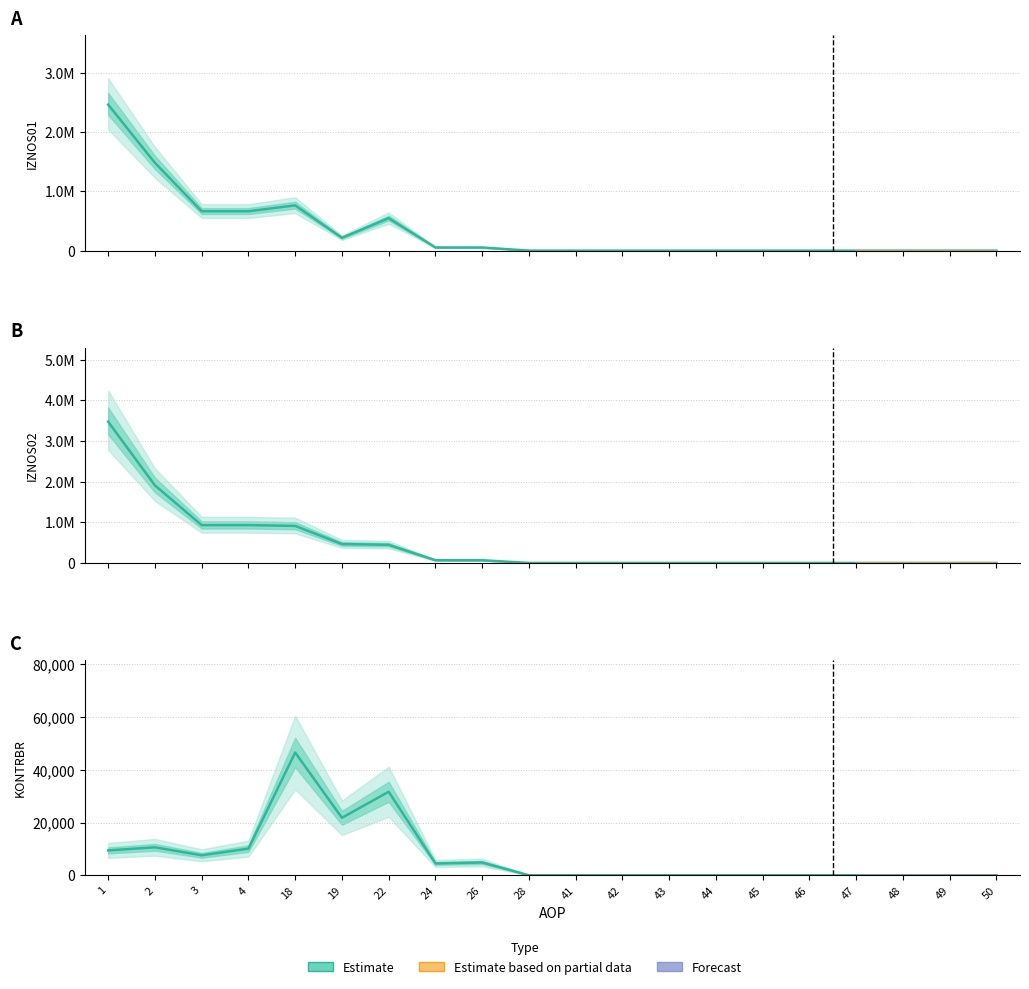

What is the value of the IZNOS01 point at the 3rd from the left?

665477.4